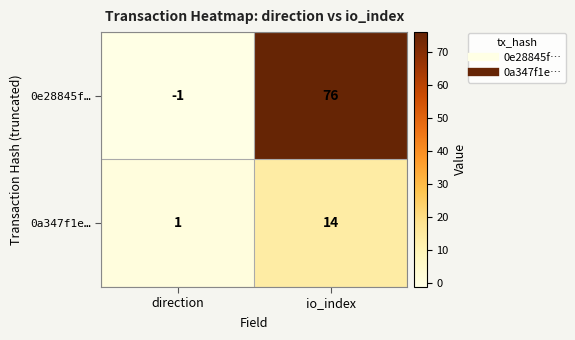

Which category has the highest value in the 0e28845f… series?

io_index